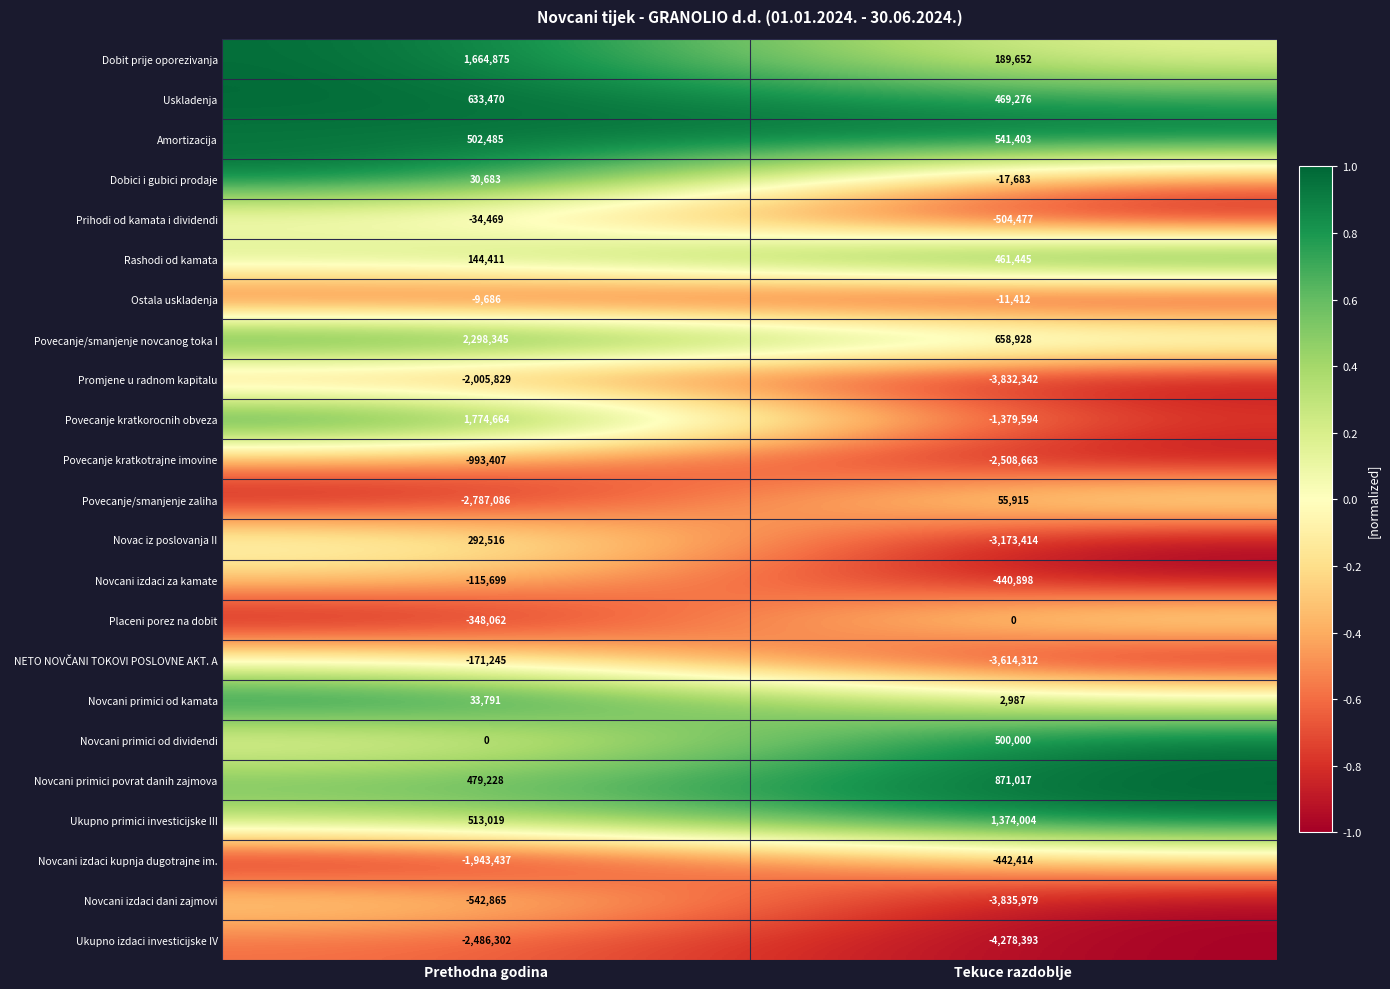

What is the difference between the Novac iz poslovanja II values at Prethodna godina and Tekuce razdoblje?

3465930